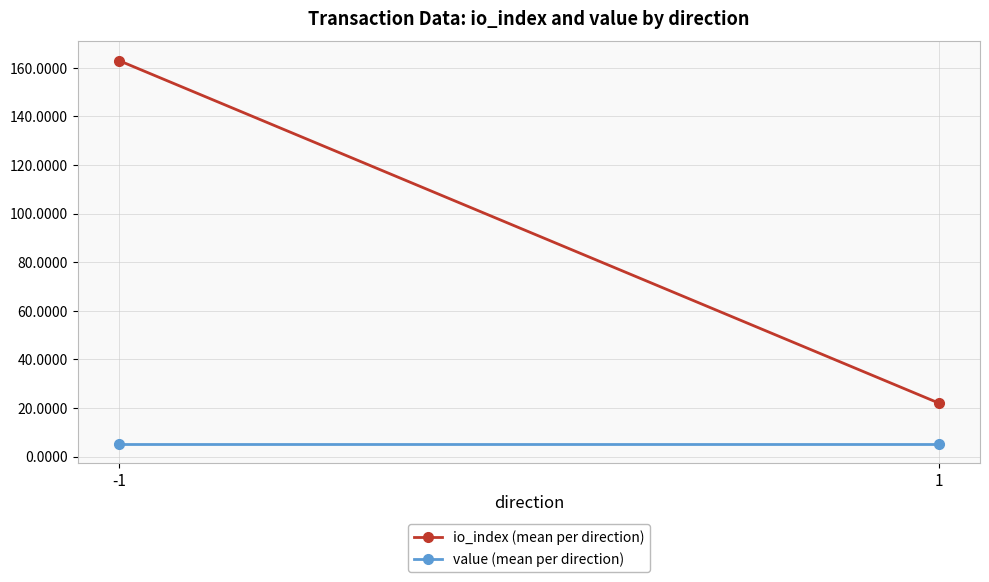

Which category has the highest value across all series?

-1